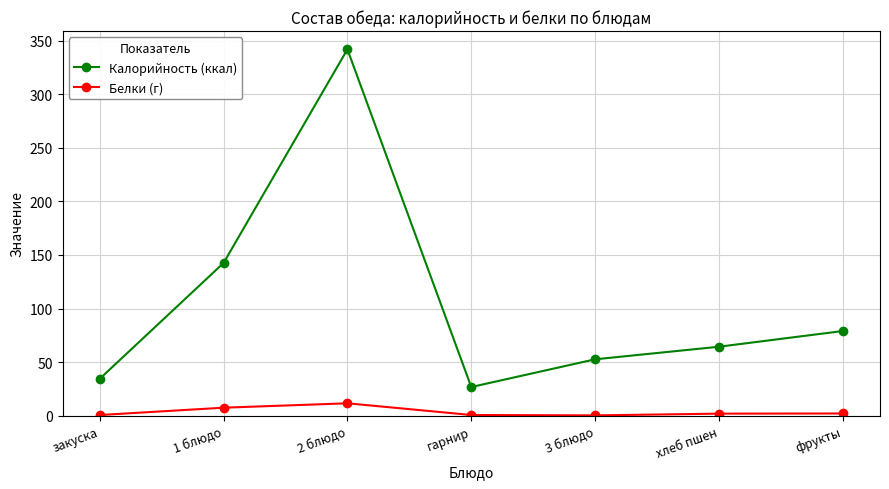

What is the label of the 2nd point from the right?

хлеб пшен